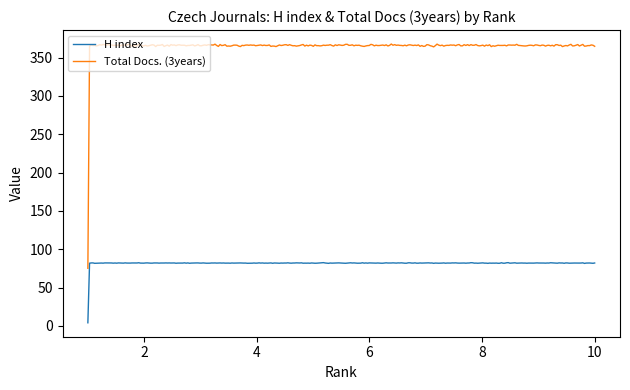

Does the chart have visible grid lines?

No